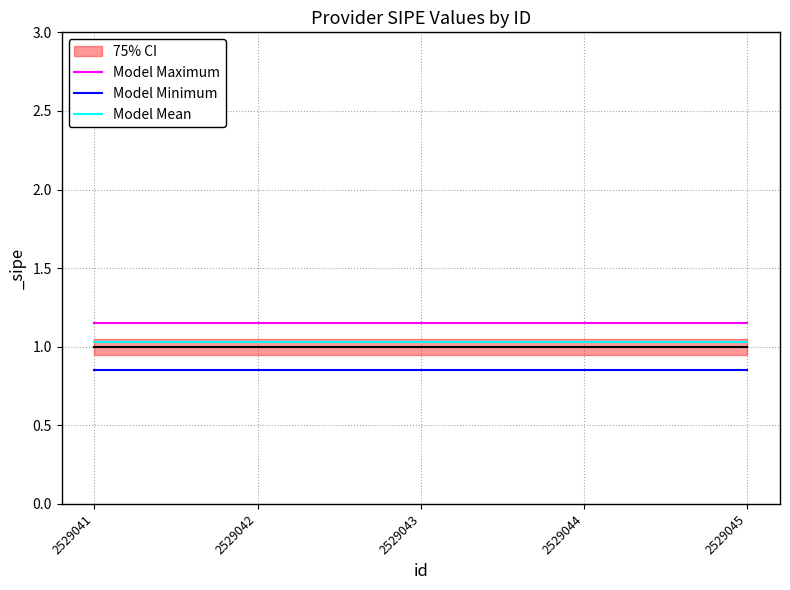

What is the average value of the Model Minimum series?

0.8